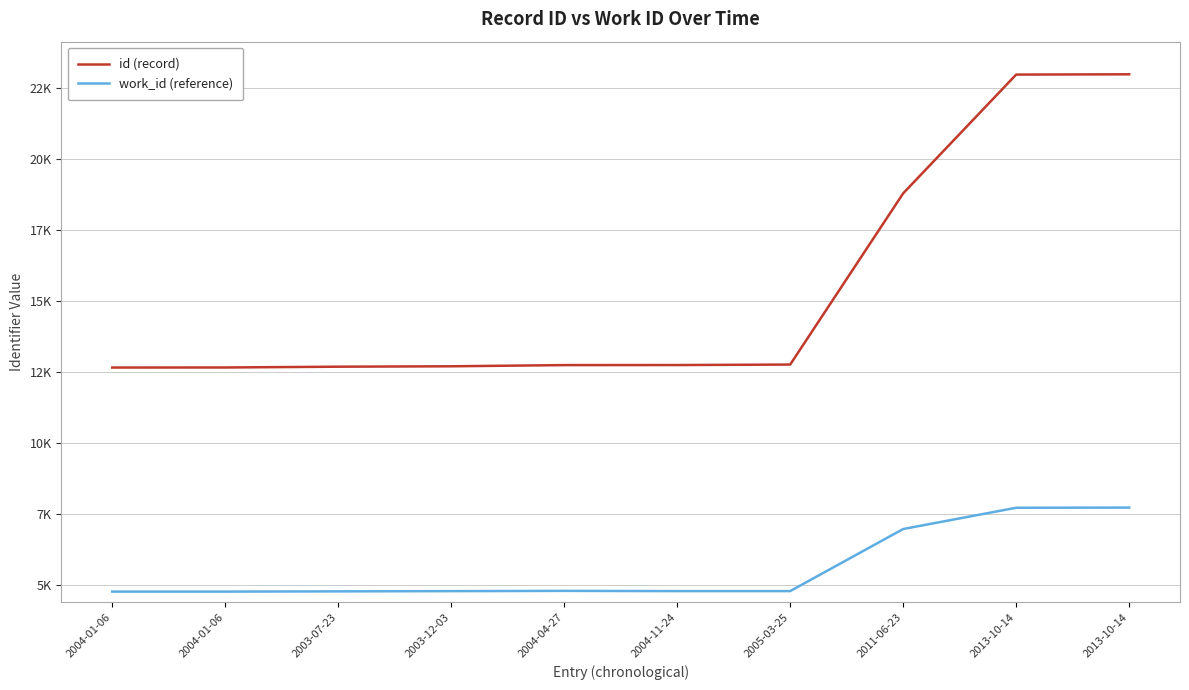

Does the chart display data point markers on the line(s)?

No